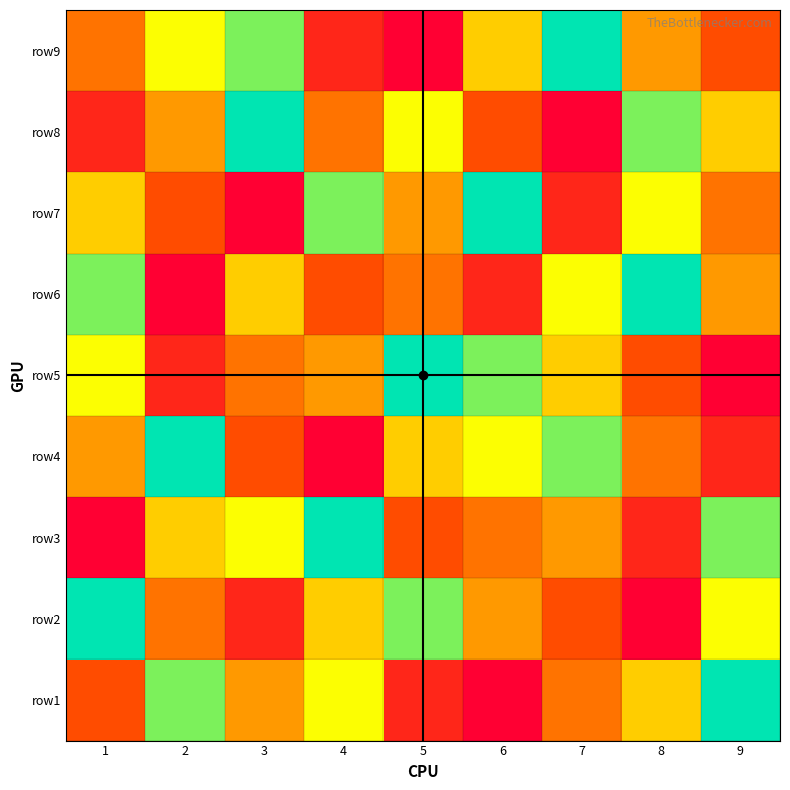

Rank the series at 9 from lowest to highest value.

row5, row4, row9, row7, row6, row8, row2, row3, row1